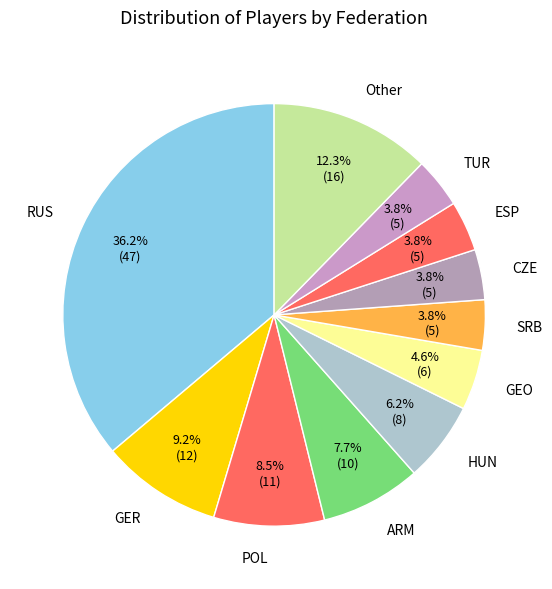

To the nearest percent, what is the difference between the largest and smallest slice percentages?

32%